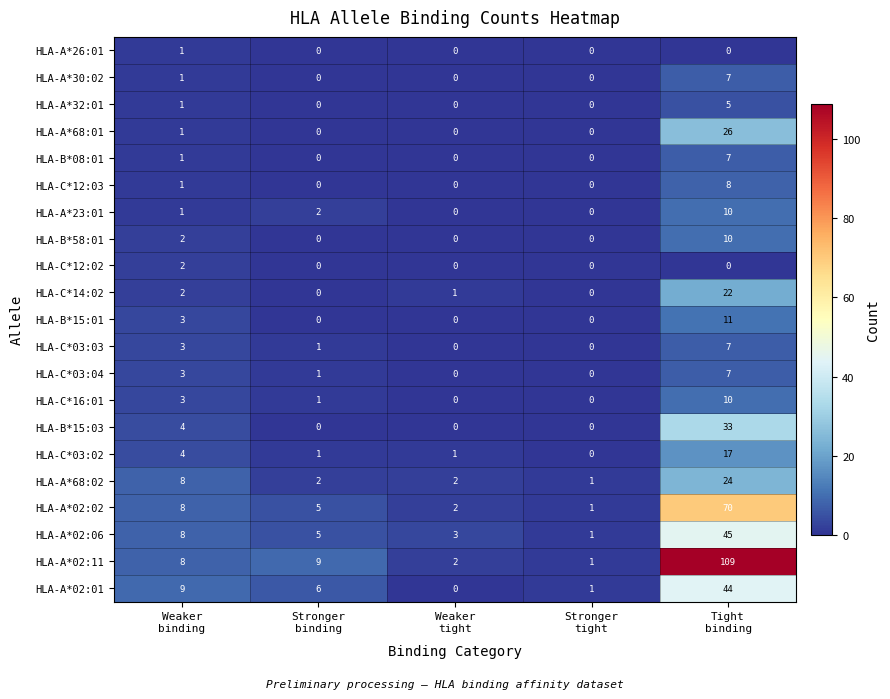

What is the maximum value shown in the chart?

109